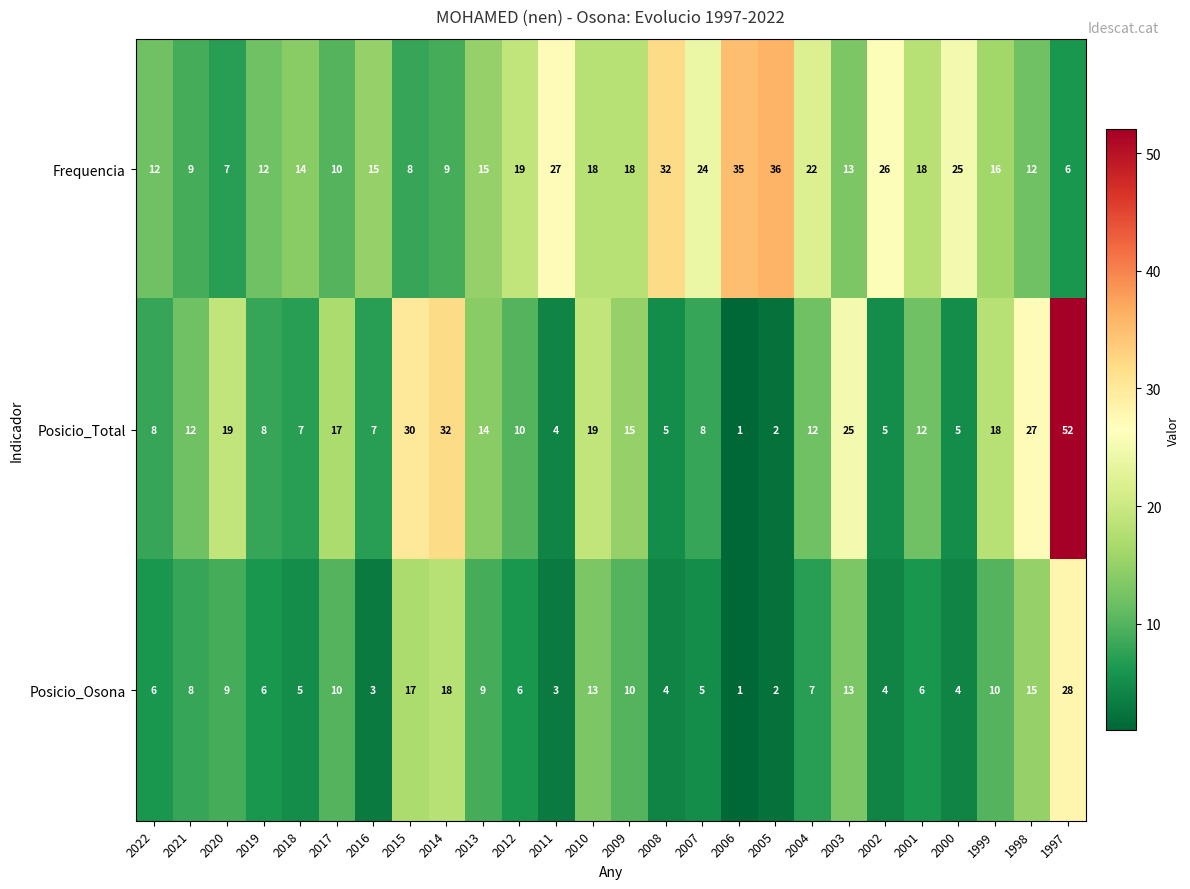

Where is Frequencia nearest to the value 21?

2004